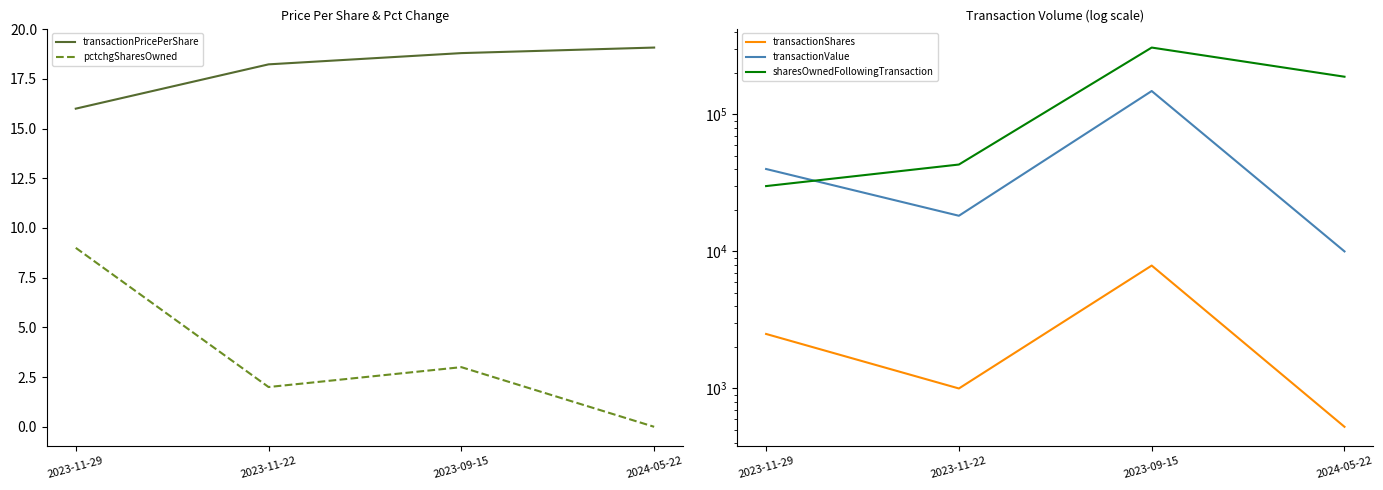

At 2023-11-29, list the series in order from smallest to largest.

pctchgSharesOwned, transactionPricePerShare, transactionShares, sharesOwnedFollowingTransaction, transactionValue